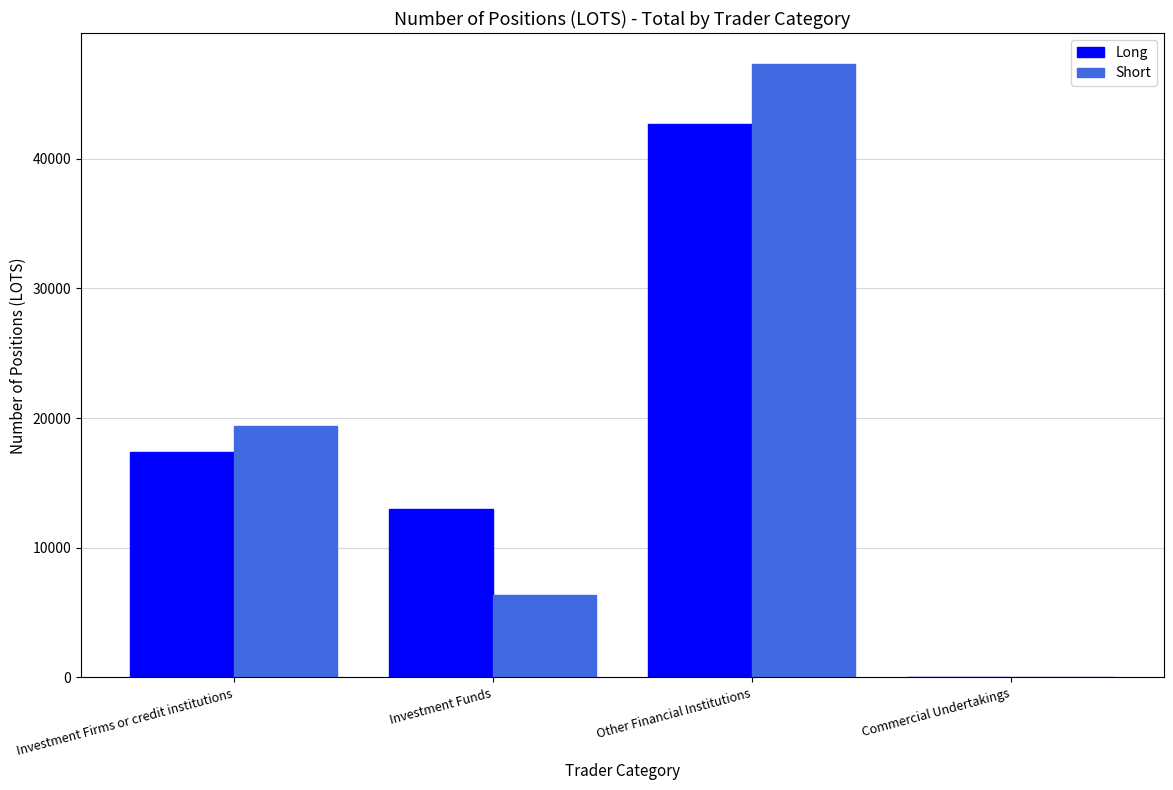

What are all the series names shown in the legend?

Long, Short